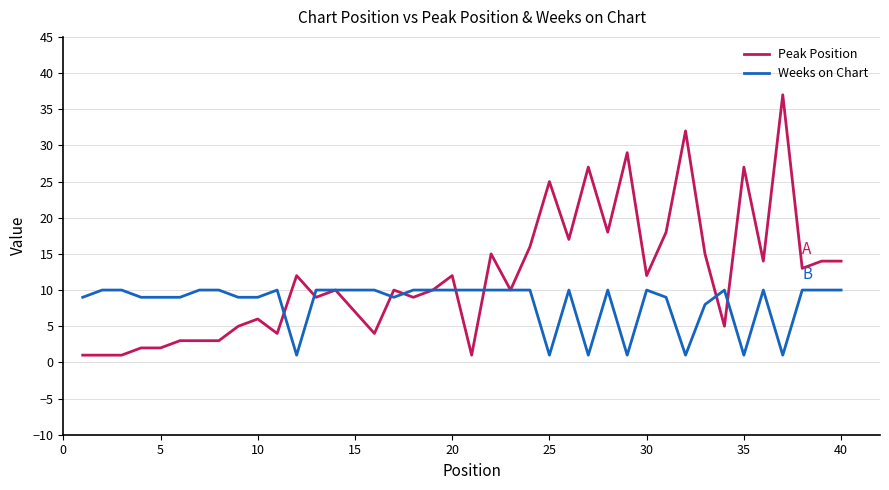

What is the highest value of the Weeks on Chart series?

10